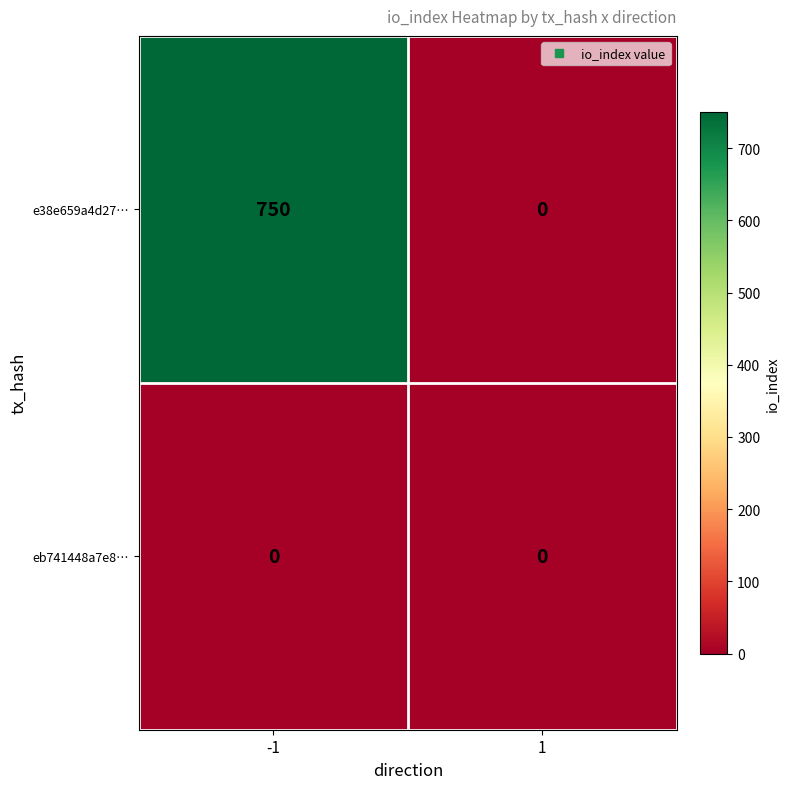

At how many categories does at least one series exceed 420?

1